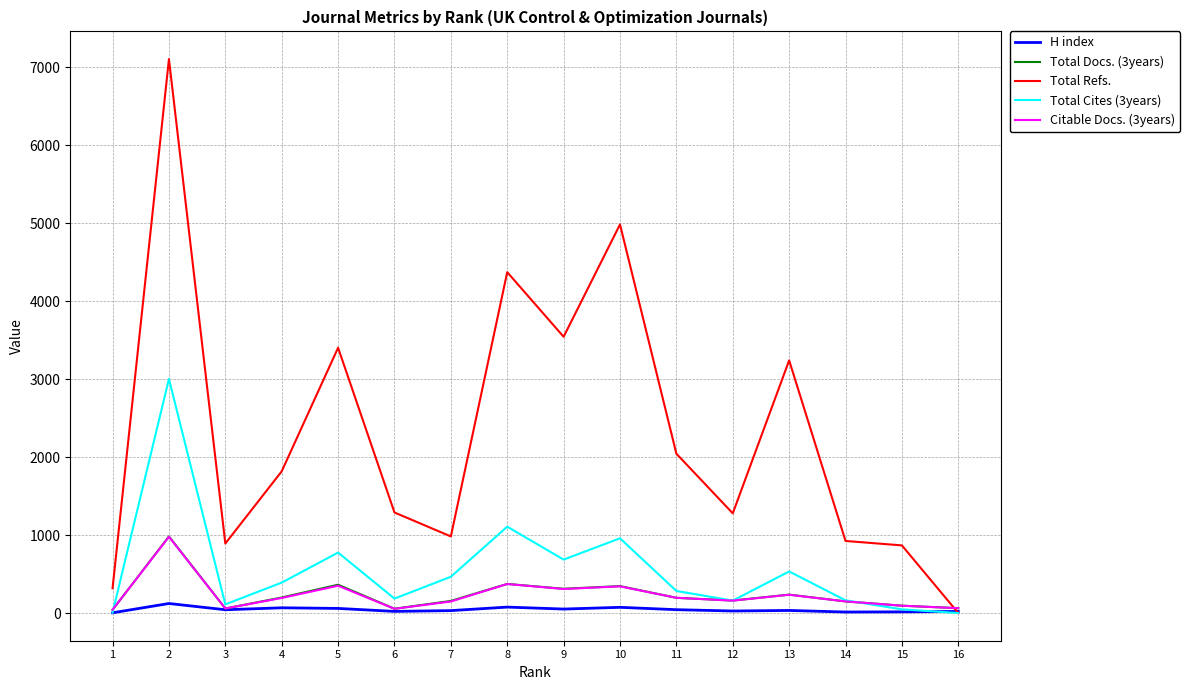

Is the value of Total Refs. at 15 greater than the value of Citable Docs. (3years) at 1?

Yes